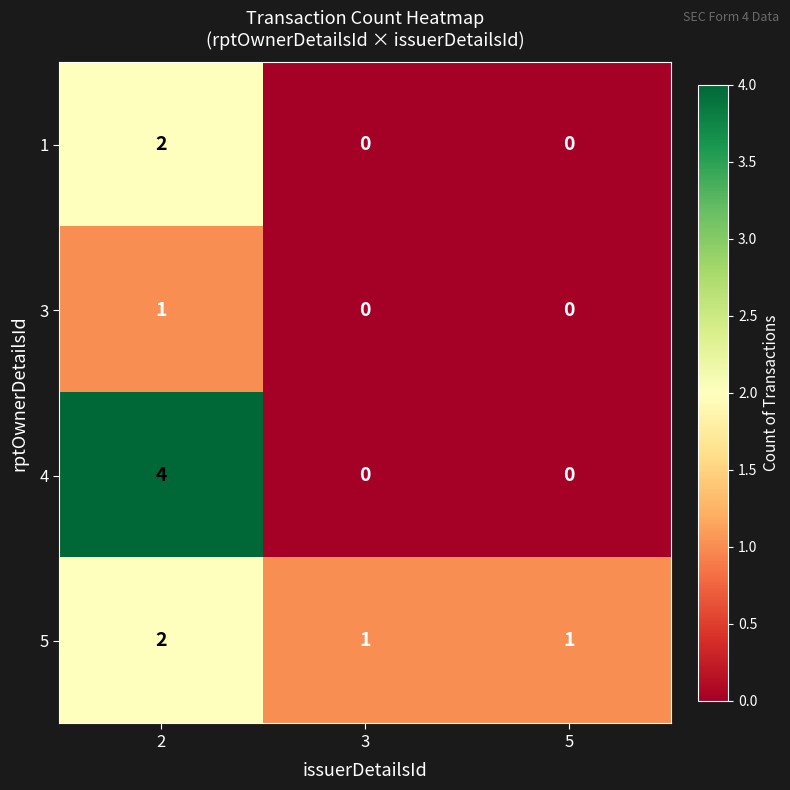

How many positive values does the 3 series have?

1